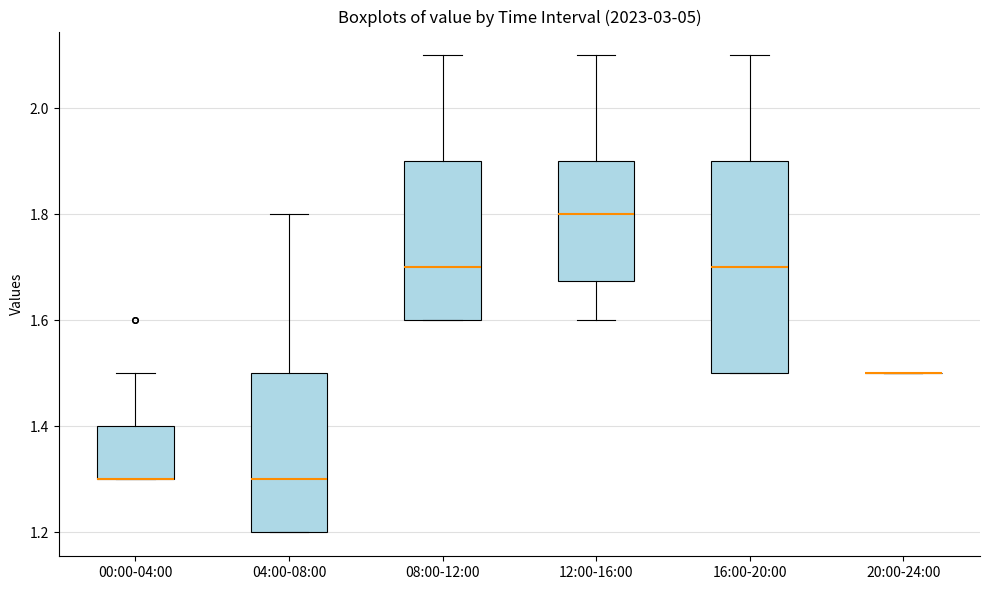

Reading left to right, transcribe this box plot: for each box, give where its median line is, the range the box spans, and where its two whiskers end, as read against the y-axis. The values are not printed on the chart, so give them approximately, as read against the axis.

00:00-04:00: median 1.30 (drawn on the box's lower edge), box 1.30 to 1.40, whiskers 1.30 to 1.50
04:00-08:00: median 1.30, box 1.20 to 1.50, whiskers 1.20 to 1.80
08:00-12:00: median 1.70, box 1.60 to 1.90, whiskers 1.60 to 2.10
12:00-16:00: median 1.80, box 1.68 to 1.90, whiskers 1.60 to 2.10
16:00-20:00: median 1.70, box 1.50 to 1.90, whiskers 1.50 to 2.10
20:00-24:00: box collapsed to a line at 1.50, whiskers 1.50 to 1.50